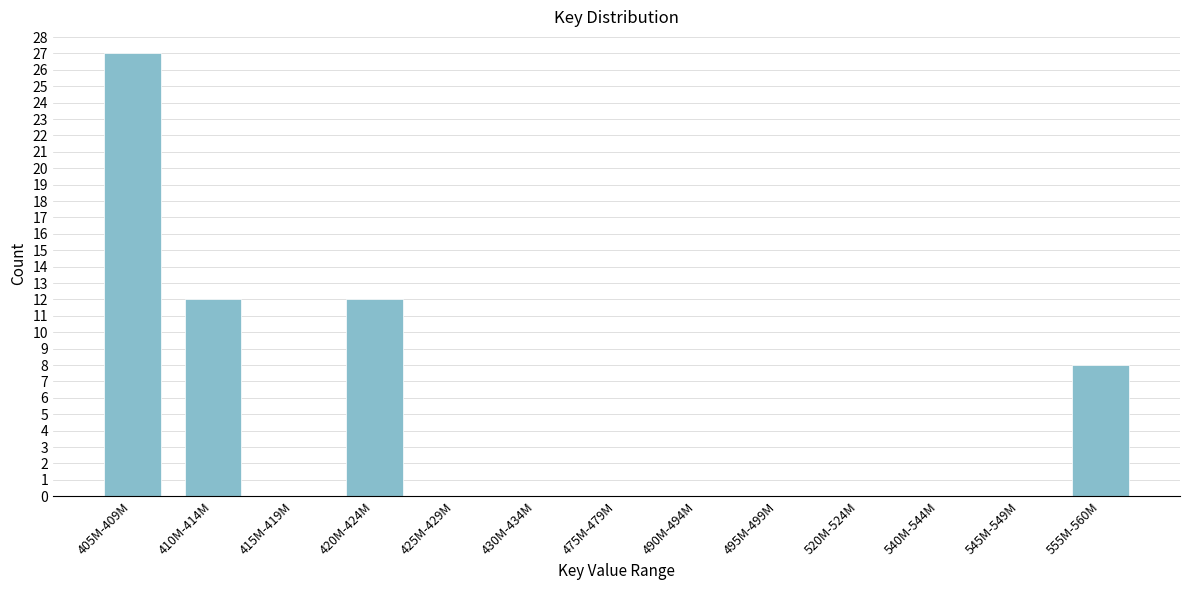

Reading left to right, list all the values displayed in this chart.

405M-409M=27	410M-414M=12	415M-419M=0	420M-424M=12	425M-429M=0	430M-434M=0	475M-479M=0	490M-494M=0	495M-499M=0	520M-524M=0	540M-544M=0	545M-549M=0	555M-560M=8